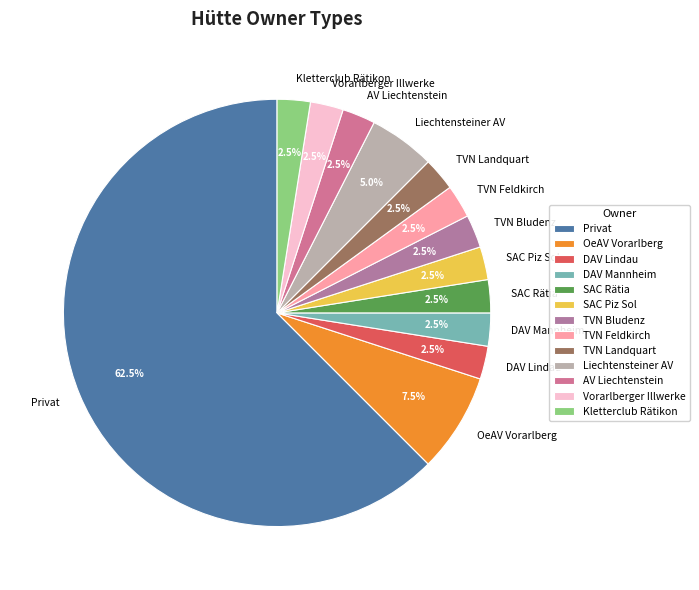

Count the number of slices in the pie.

13